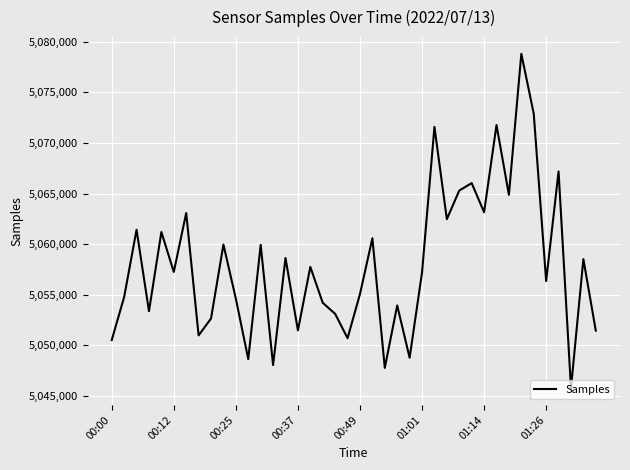

What is the difference between the maximum and minimum values?

33060